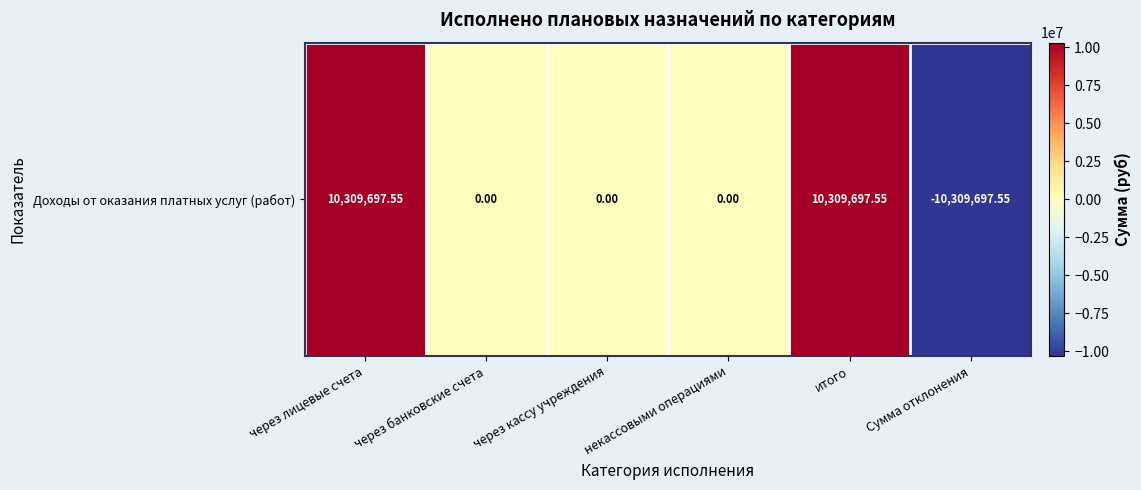

Rank the categories by value from highest to lowest.

через лицевые счета, итого, через банковские счета, через кассу учреждения, некассовыми операциями, Сумма отклонения